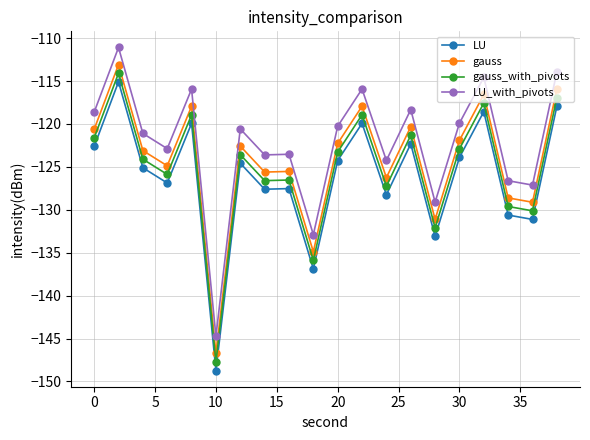

What is the value of the gauss point at the 1st from the left?

-120.6